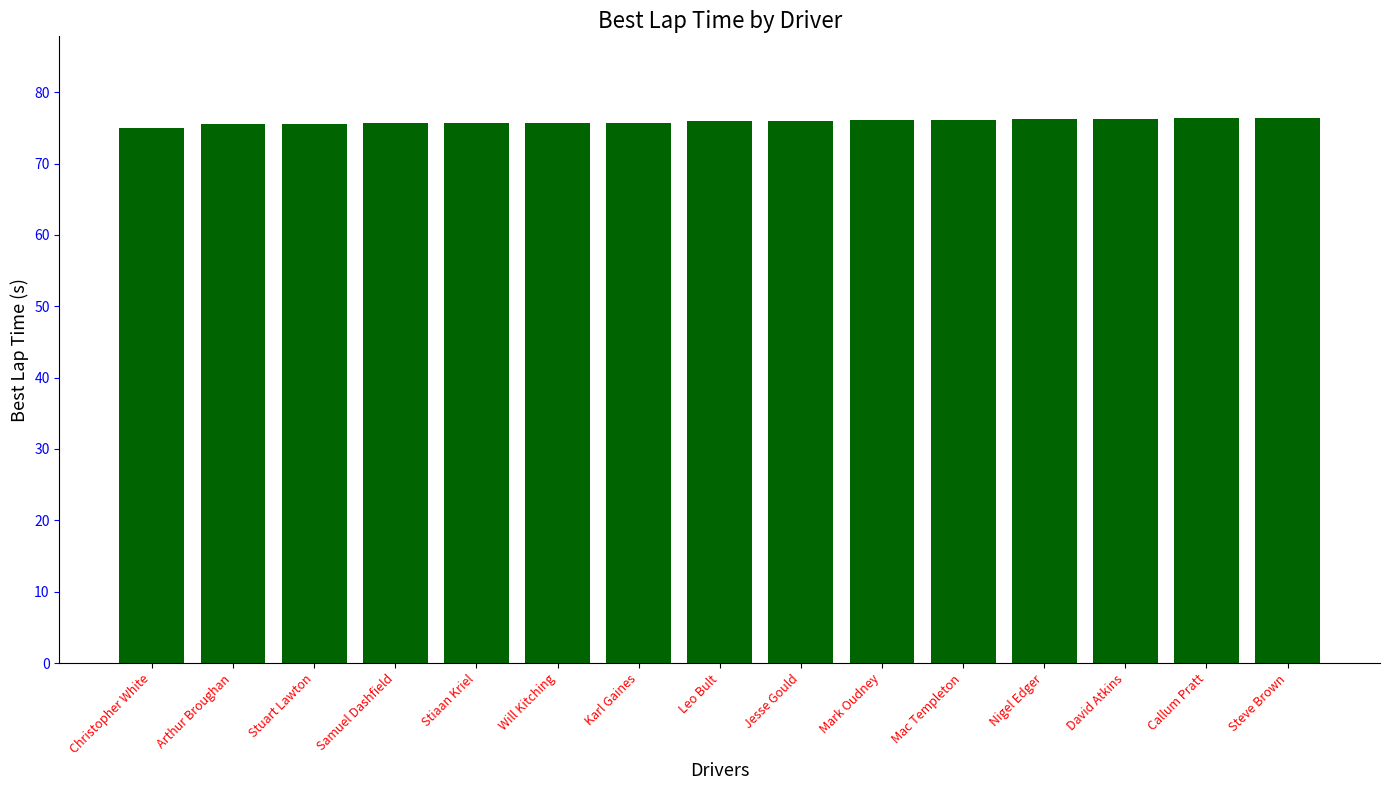

What is the change in value from Will Kitching to Leo Bult?

+0.3